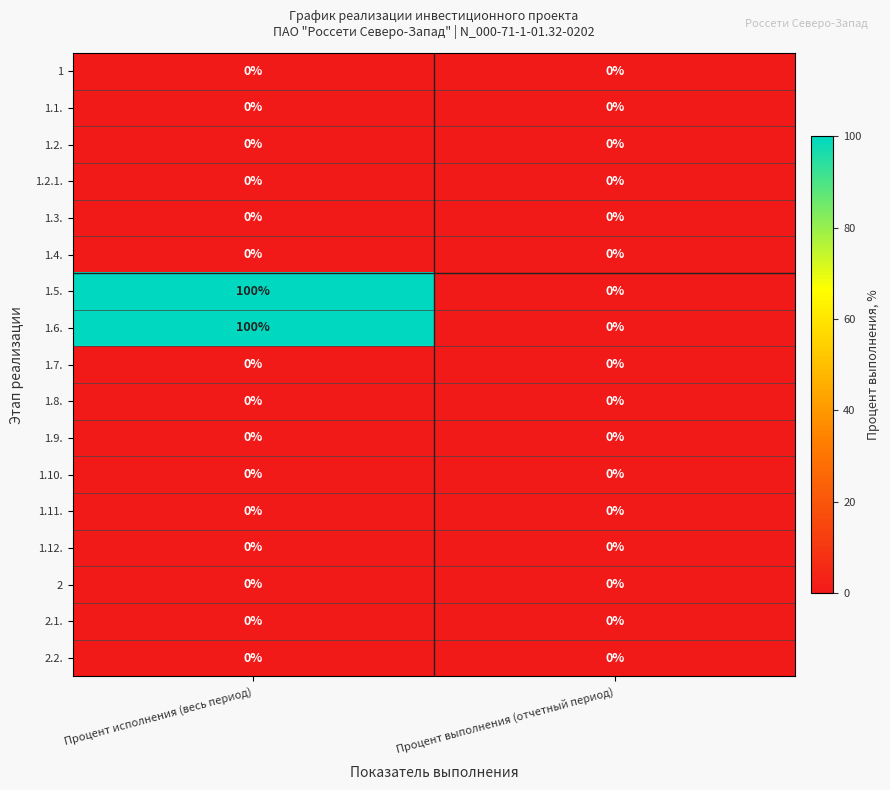

What is the maximum value shown in the chart?

100